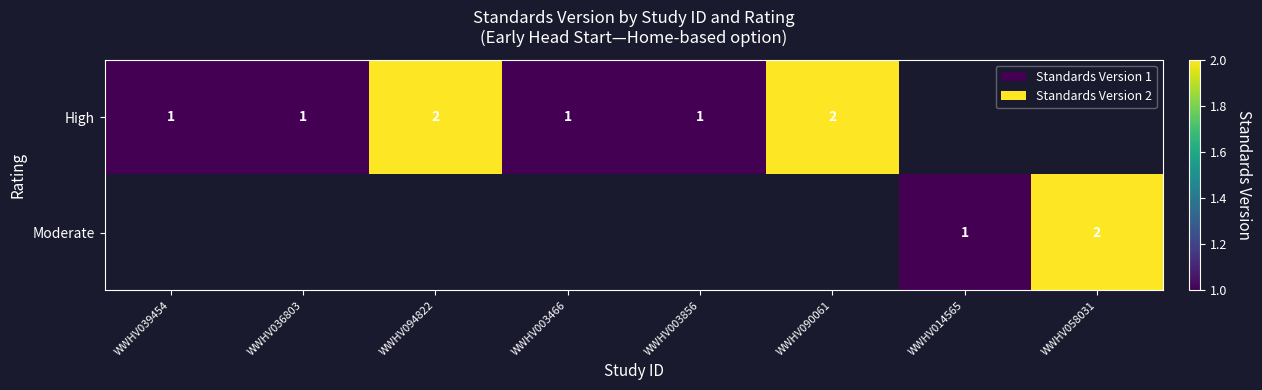

At which category does the chart reach its minimum across all series?

WWHV039454